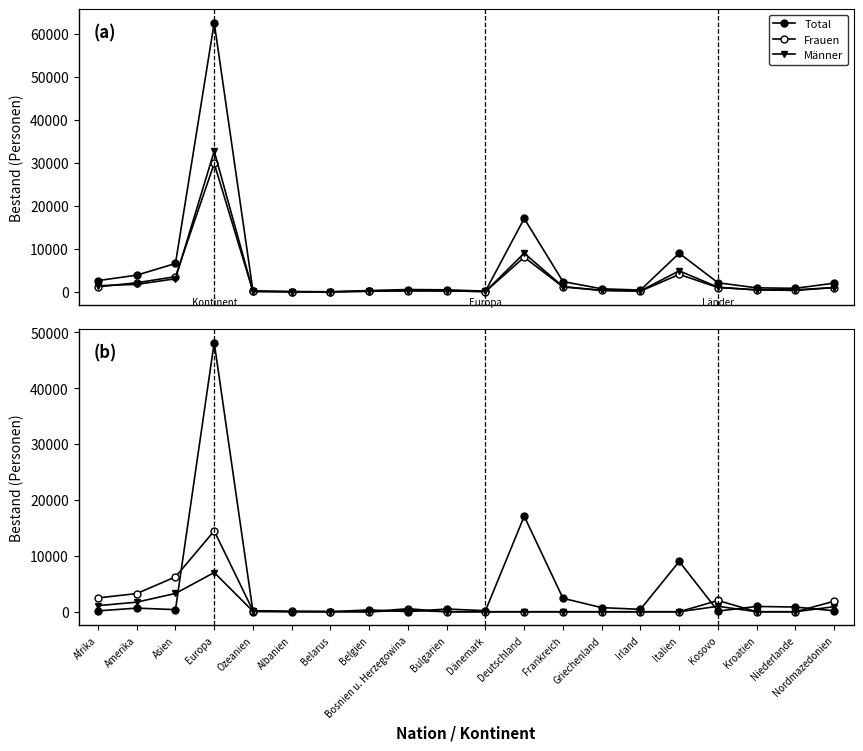

What is the difference between the second highest and second lowest values in the Total series?

17088